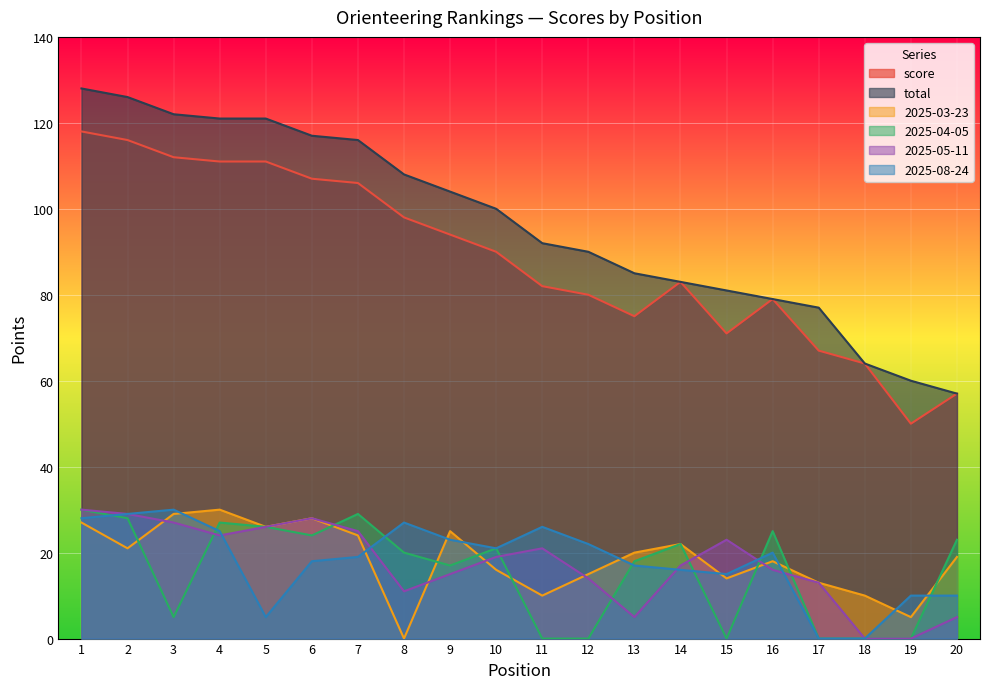

Between which two adjacent categories do 2025-03-23 and 2025-05-11 first intersect?

2 and 3